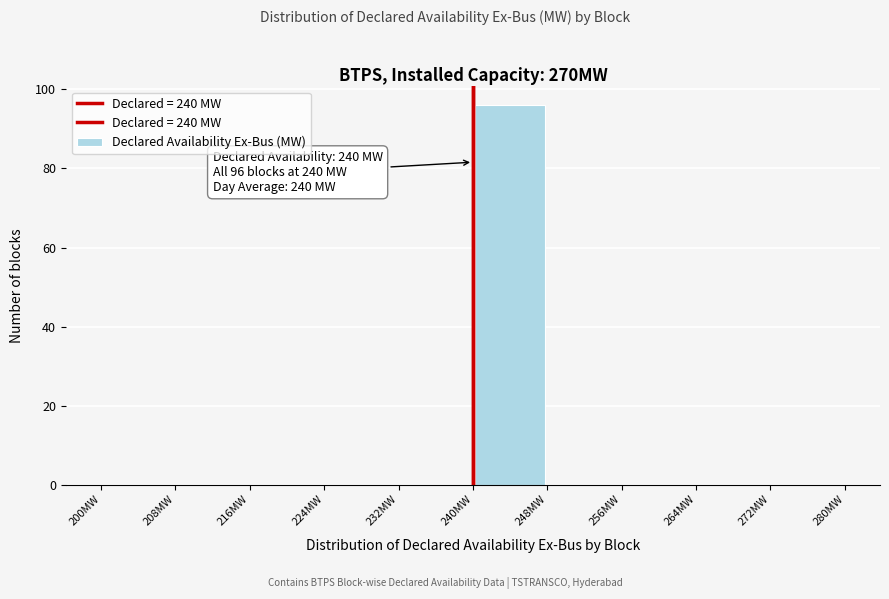

Over which range of the x-axis is the bar tallest?

240 to 248